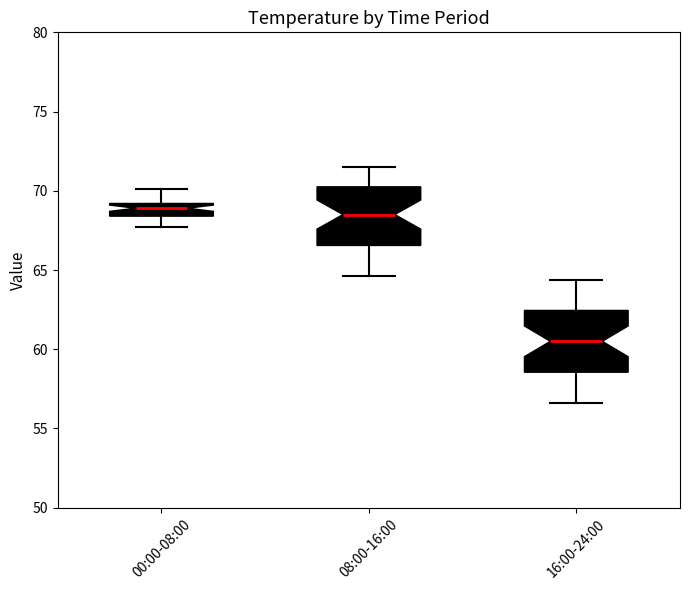

Reading left to right, read every box against the y-axis: the position of its median line, the range the box covers, and the ends of its whiskers. The values are not printed on the chart, so give them approximately, as read against the axis.

00:00-08:00: median 69.0 (inside the box), box 68.5 to 69.0, whiskers 67.5 to 70.0
08:00-16:00: median 68.5, box 66.5 to 70.5, whiskers 64.5 to 71.5
16:00-24:00: median 60.5, box 58.5 to 62.5, whiskers 56.5 to 64.5